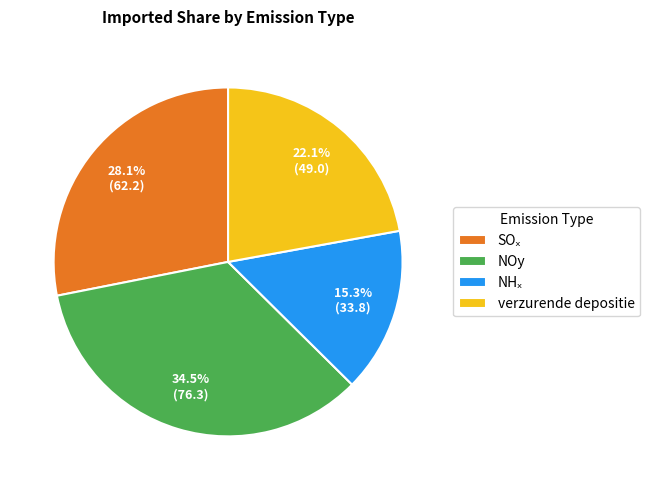

Is the sum of verzurende depositie and NOy greater than half?

Yes